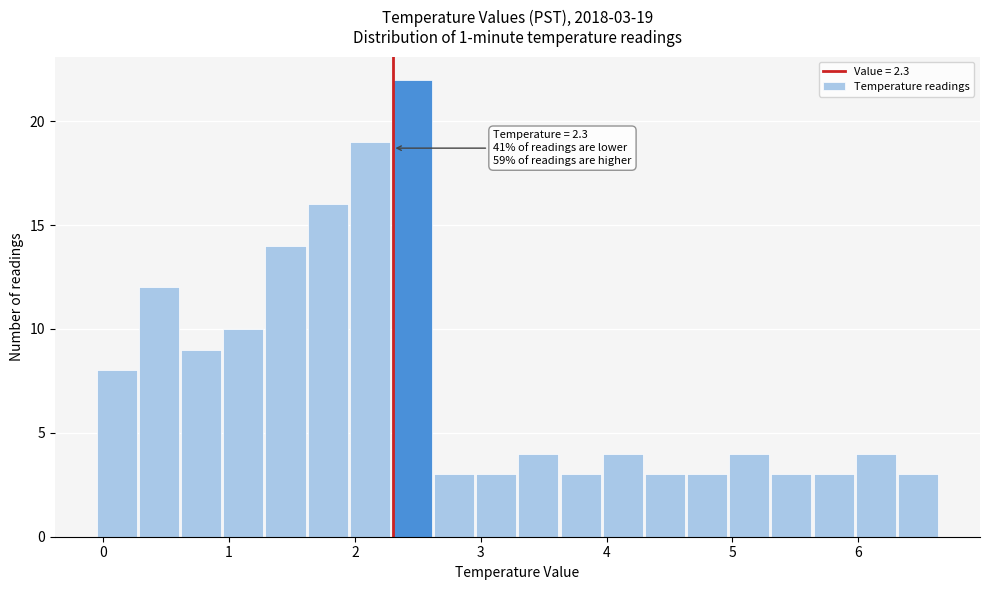

Around what value on the x-axis is the tallest bar? Give the approximate position of its centre, as read against the axis.

2.5